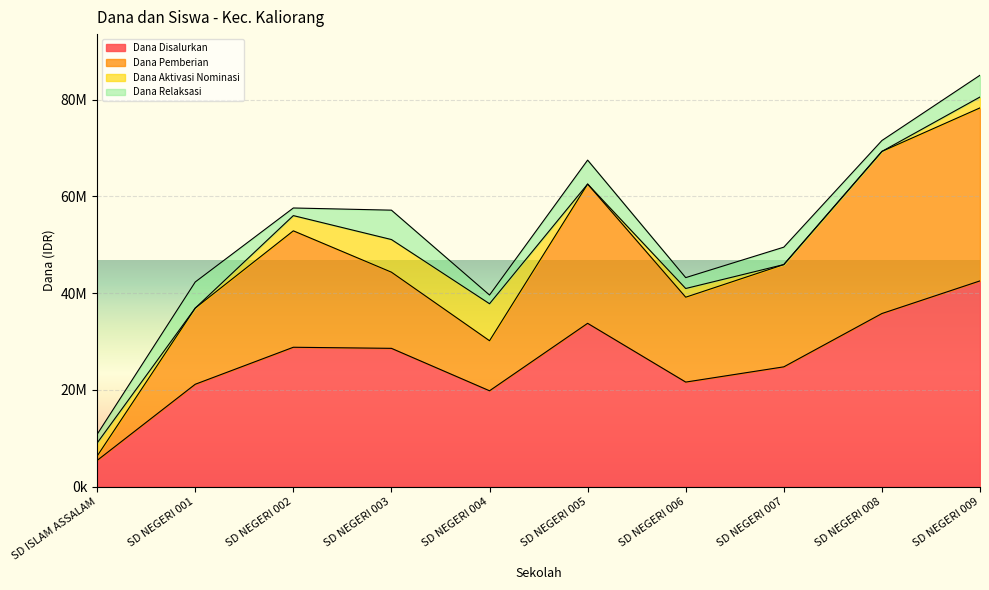

What are all the series names shown in the legend?

Dana Disalurkan, Dana Pemberian, Dana Aktivasi Nominasi, Dana Relaksasi